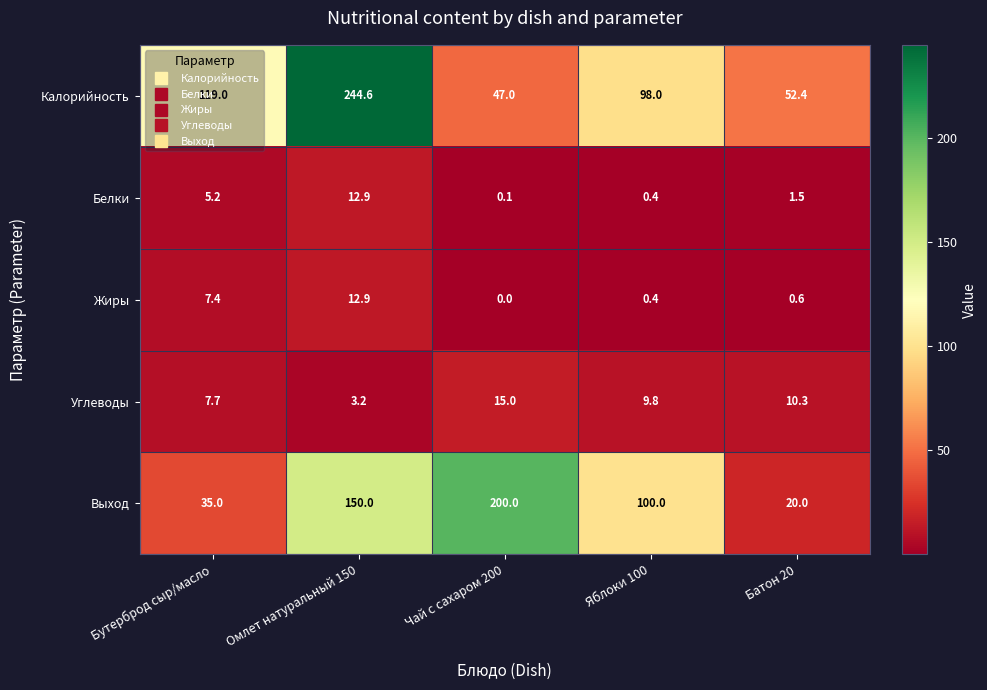

The Белки series shows 5.2 at Бутерброд сыр/масло. True or false?

True